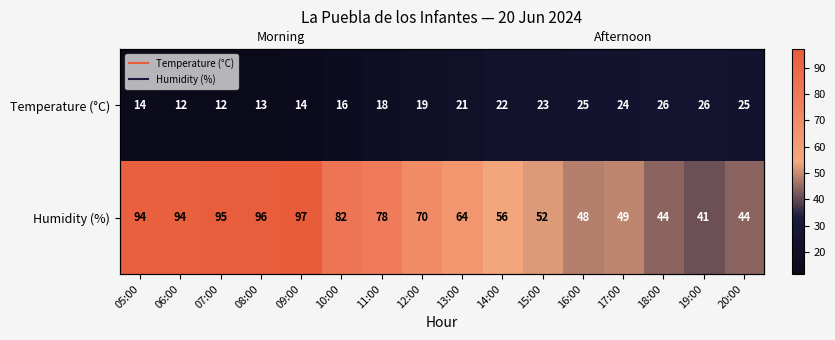

What is the difference between the maximum and minimum values in the Humidity (%) series?

56.0